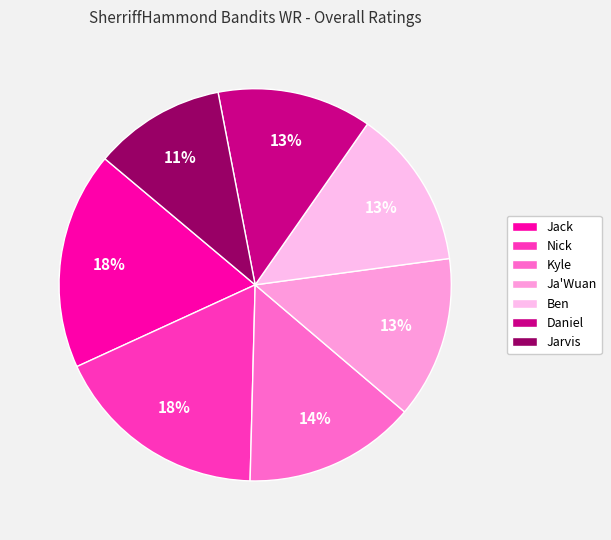

Count the number of slices in the pie.

7